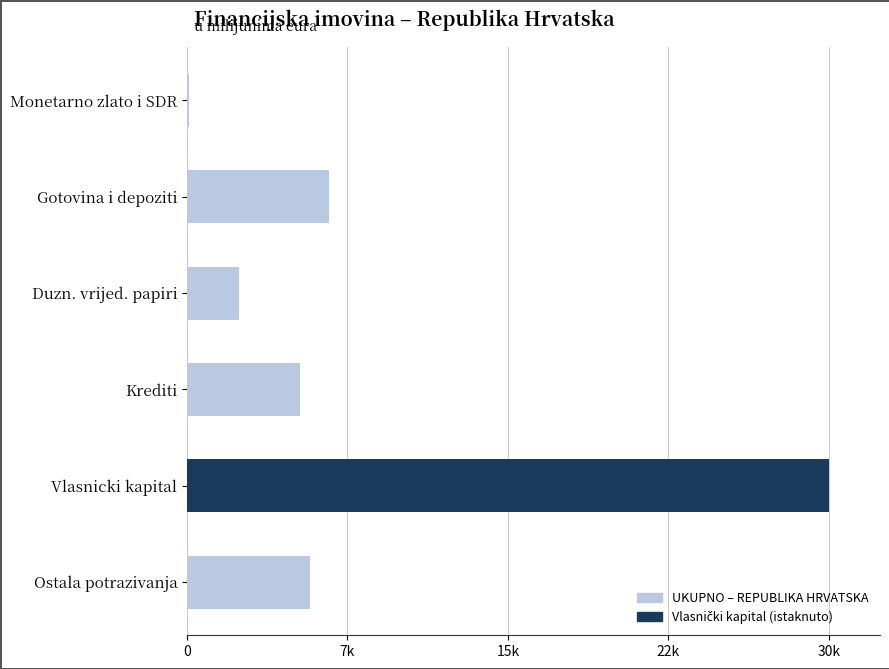

Are the bars horizontal?

Yes